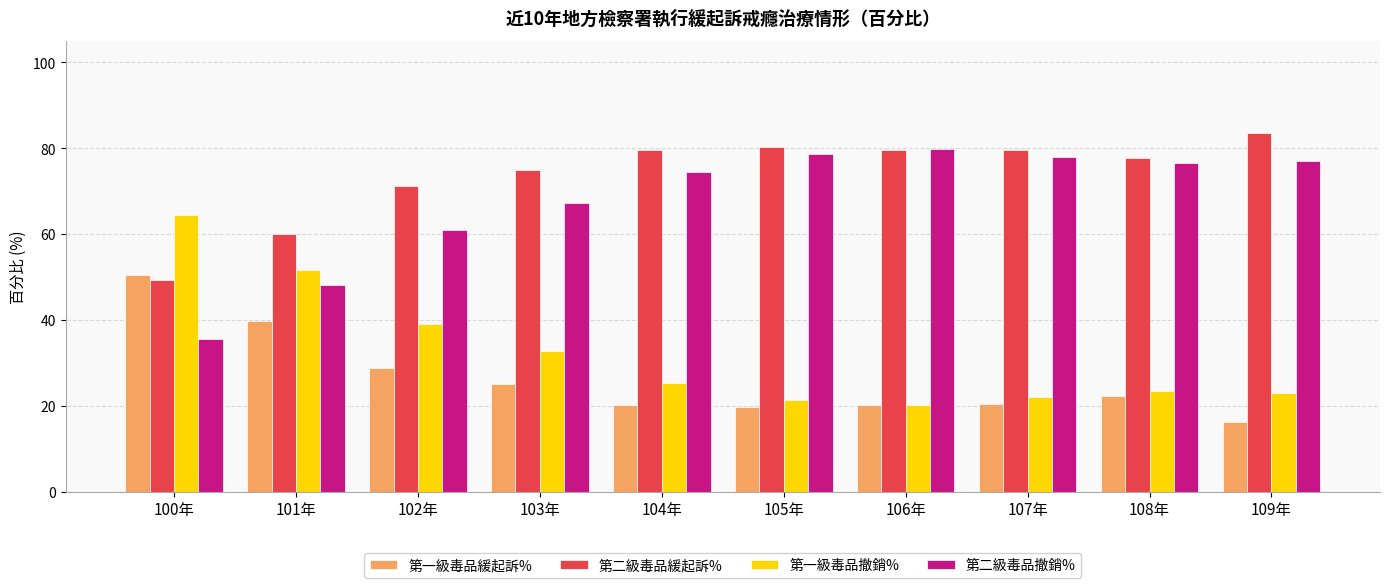

What is the minimum value shown in the chart?

16.3